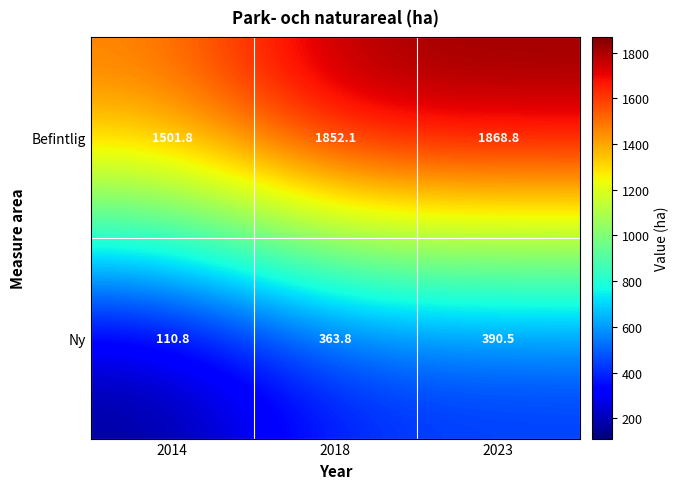

What is the sum of all Befintlig values?

5222.7